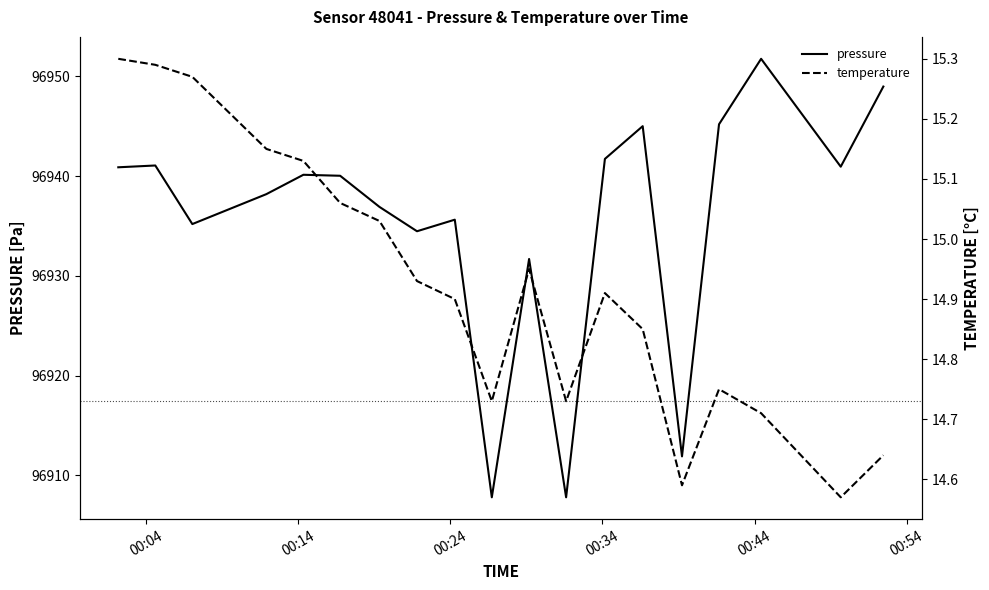

Which series has the largest range (max minus min)?

pressure